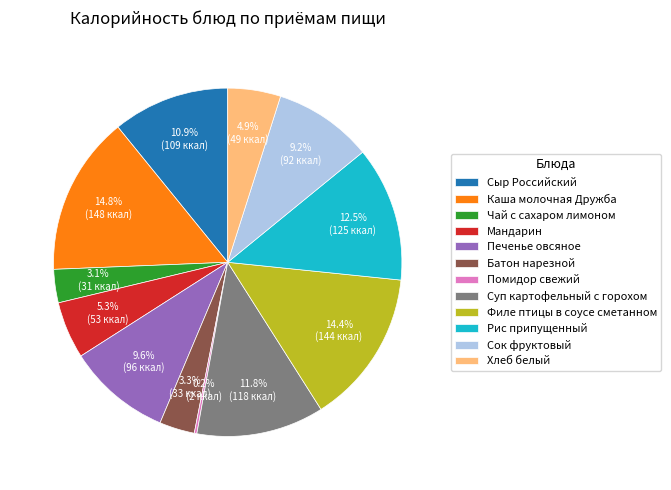

What is the total percentage of Каша молочная Дружба and Батон нарезной?

18.1%